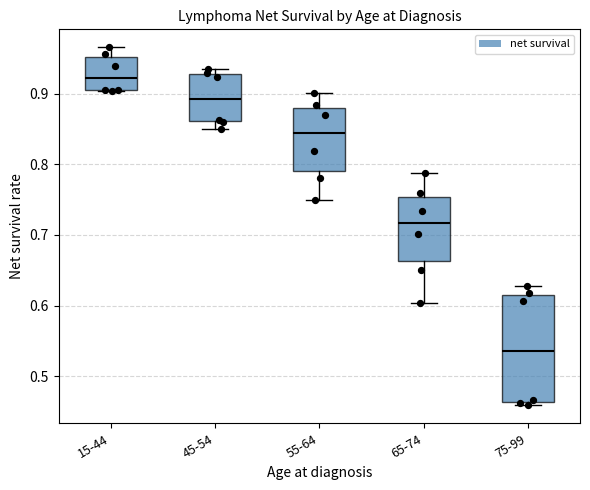

Where does the upper whisker of the box for 15-44 end on the y-axis? The values are not printed on the chart, so give them approximately, as read against the axis.

0.97